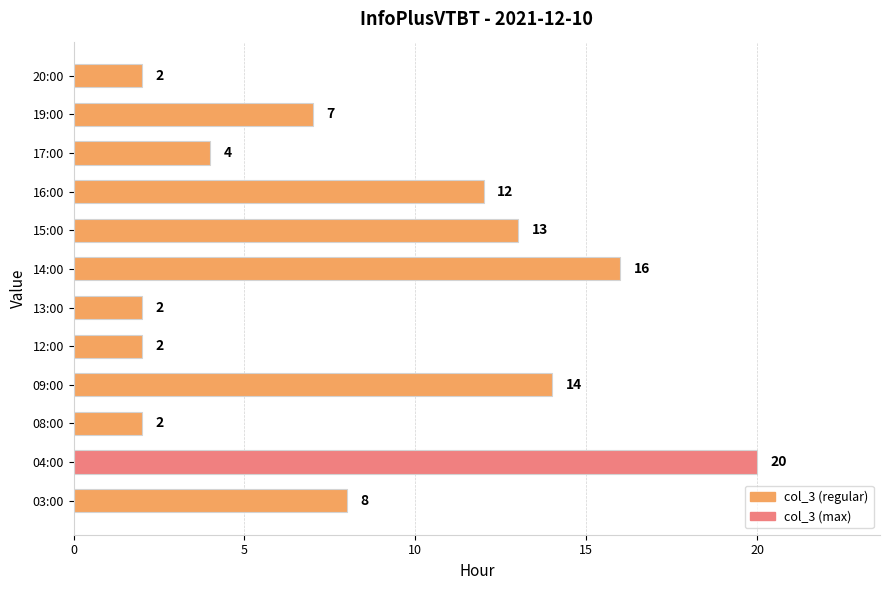

What is the difference between the maximum and second lowest values?

18